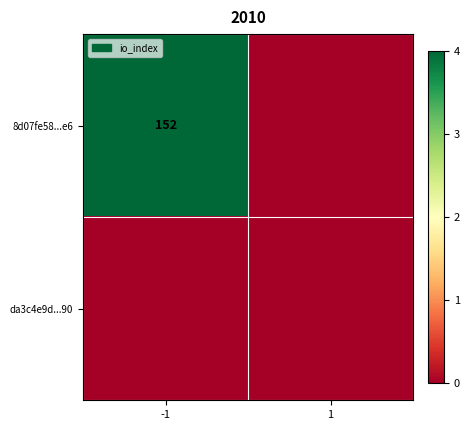

The 8d07fe58...e6 series shows 232 at -1. True or false?

False